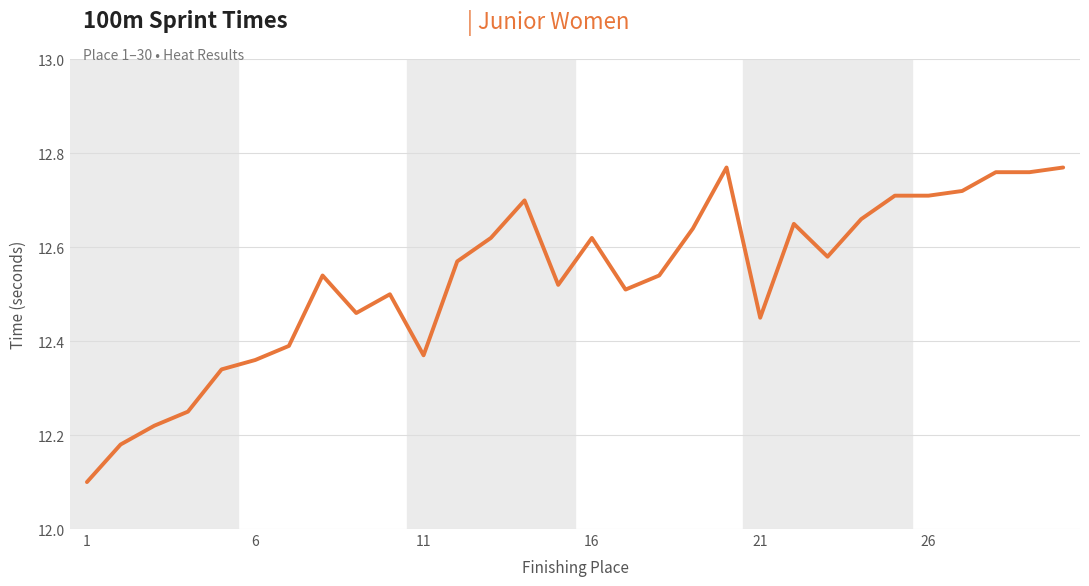

What is the smallest value displayed?

12.1